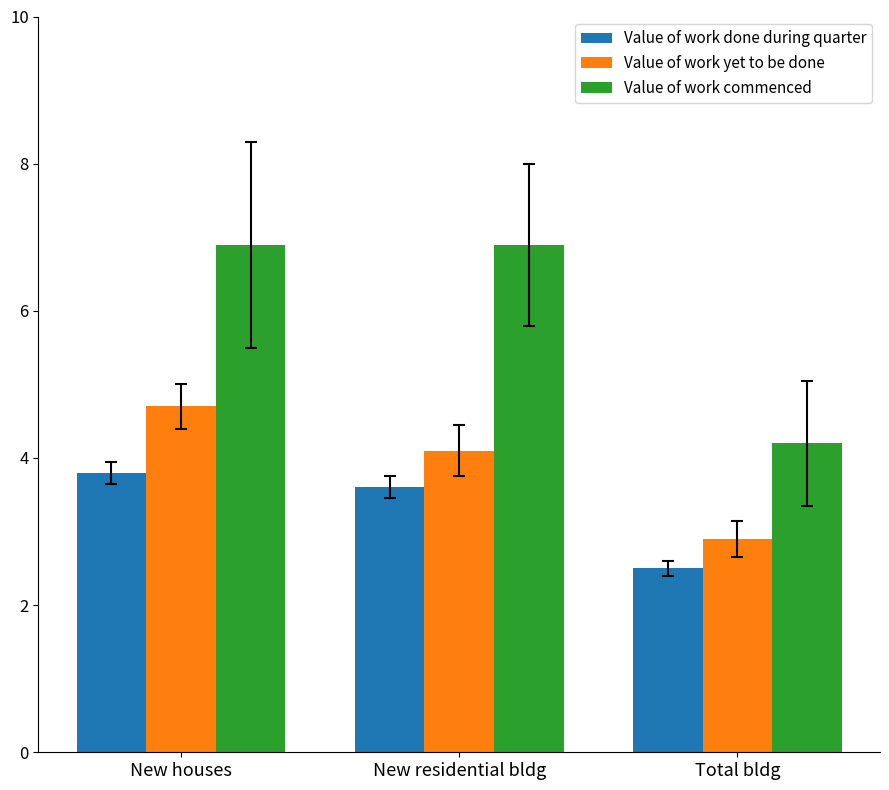

How many bars are there in each group?

3